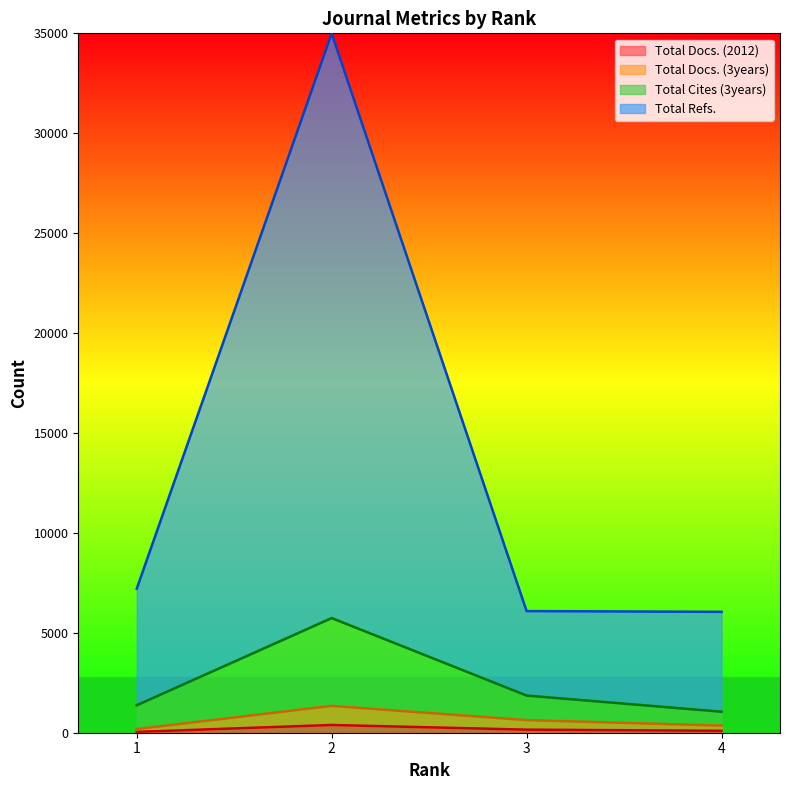

What is the greatest value displayed?

34990